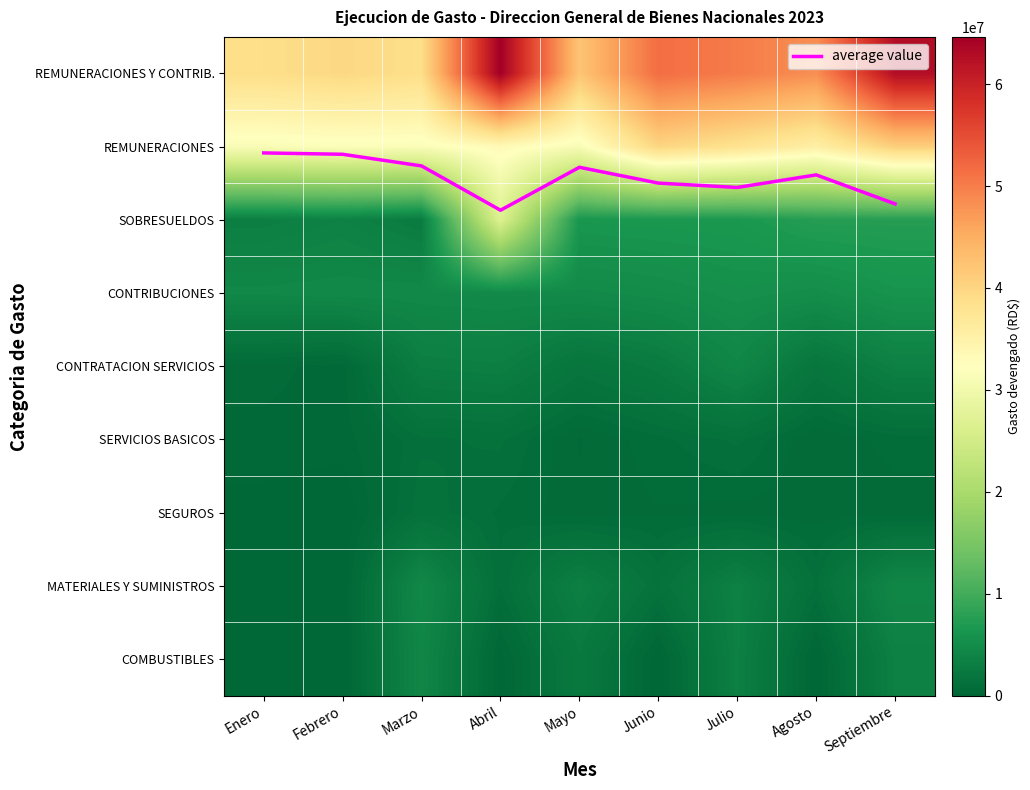

What is the average value of the SERVICIOS BASICOS series?

823236.0